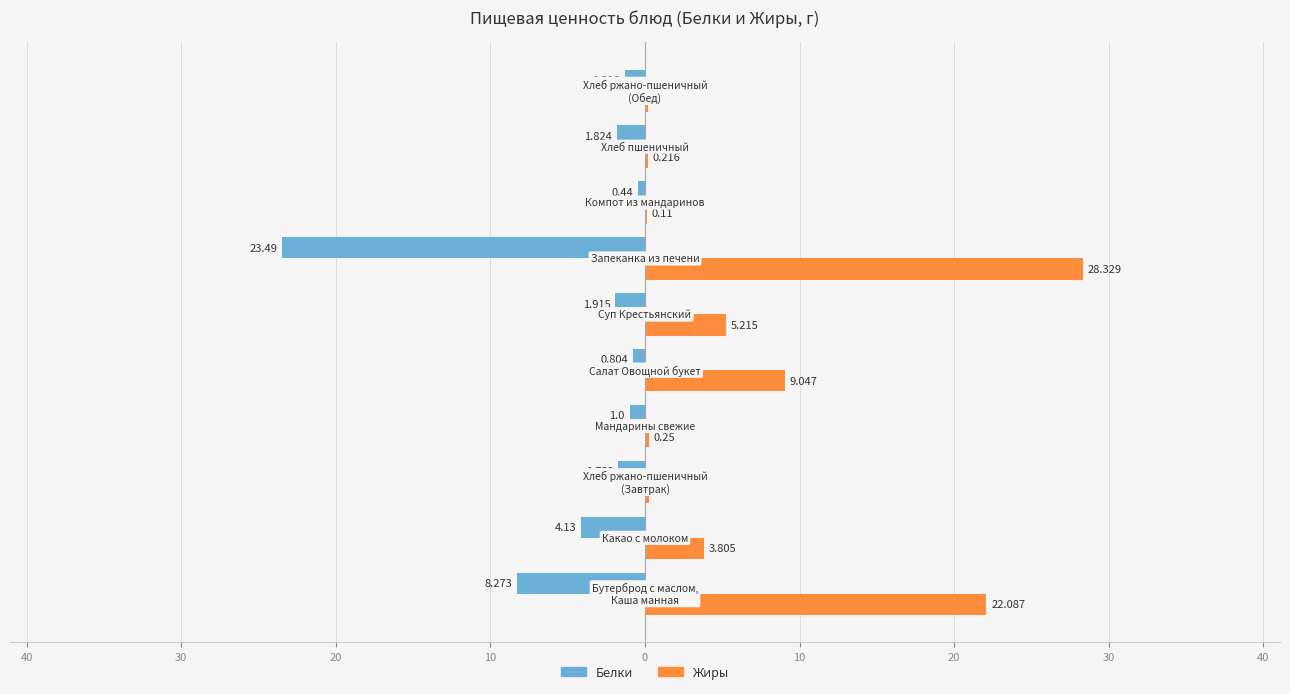

What are all the series names shown in the legend?

Белки, Жиры